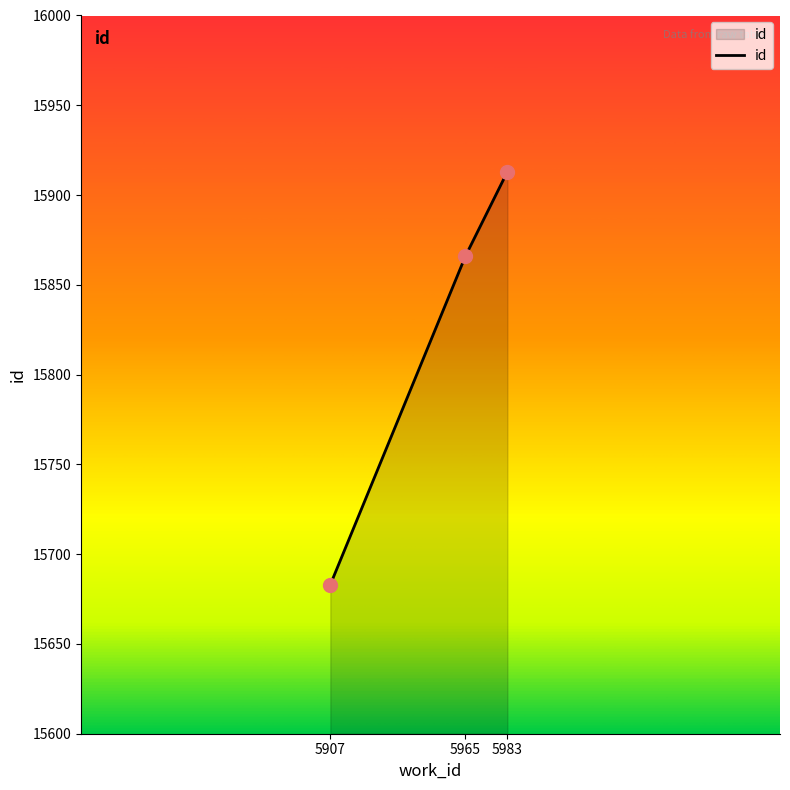

Between 5965 and 5907, which is larger?

5965